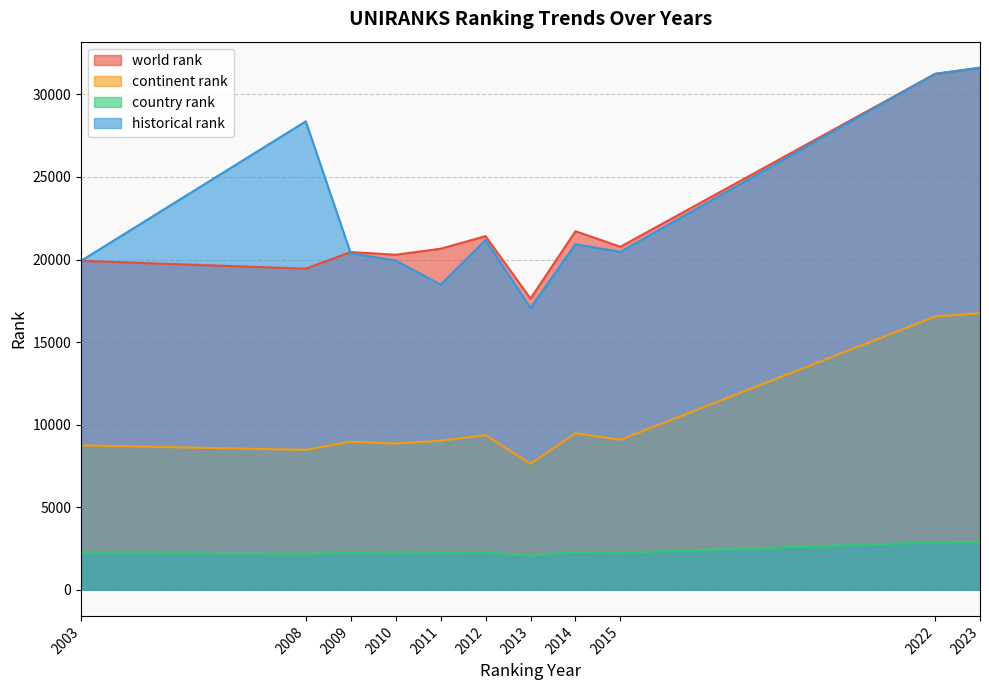

Which category has the lowest value in the world rank series?

2013